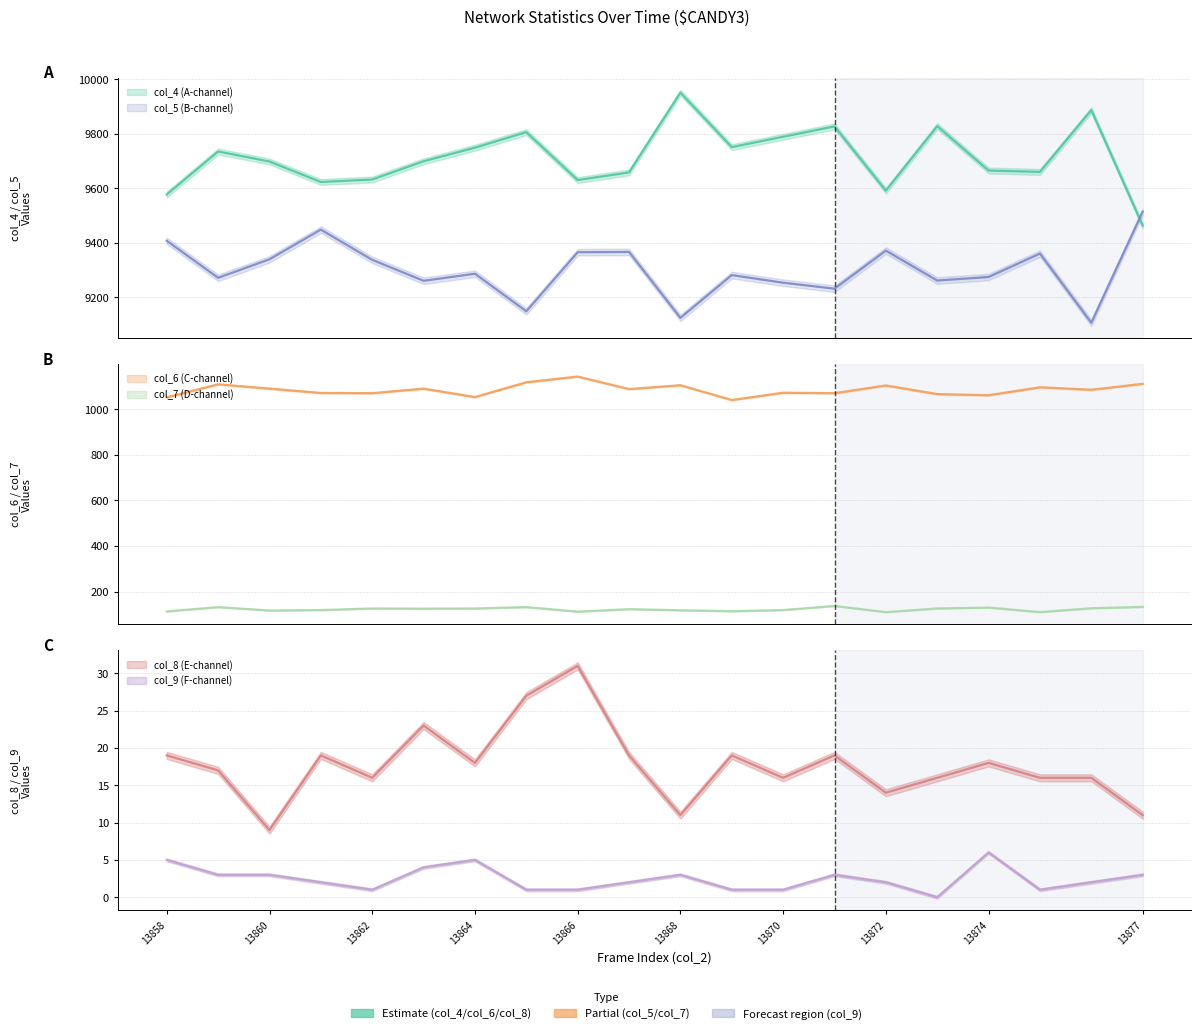

Reading right to left, transcribe all the data shown in this chart.

col_4: 9463	9887	9660	9665	9828	9591	9827	9789	9751	9951	9658	9630	9806	9749	9699	9632	9623	9698	9735	9577
col_5: 9514	9106	9360	9274	9261	9371	9231	9253	9281	9124	9366	9365	9148	9286	9260	9337	9448	9339	9271	9407
col_6: 1112	1086	1097	1062	1067	1105	1071	1073	1041	1106	1089	1144	1119	1054	1091	1071	1072	1091	1110	1053
col_7: 133	127	110	130	126	110	137	119	114	118	123	112	132	126	125	126	119	117	132	113
col_8: 11	16	16	18	16	14	19	16	19	11	19	31	27	18	23	16	19	9	17	19
col_9: 3	2	1	6	0	2	3	1	1	3	2	1	1	5	4	1	2	3	3	5